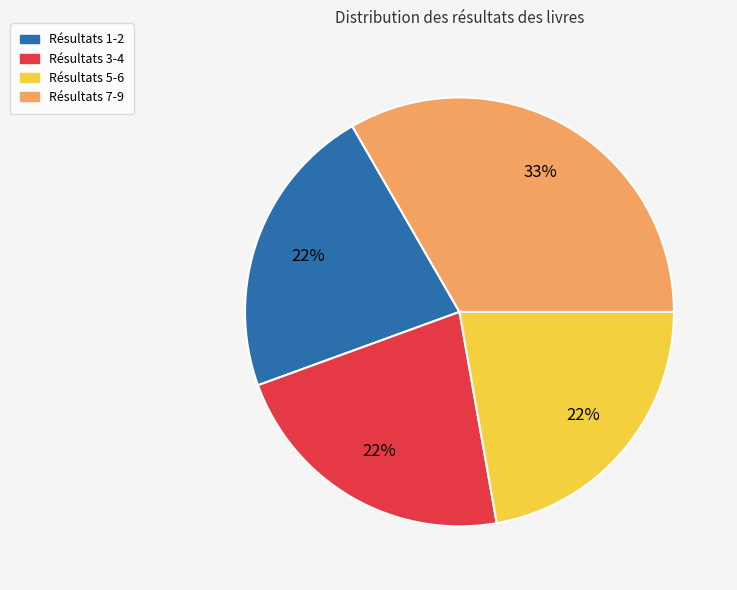

Which slice is the largest?

Résultats 7-9